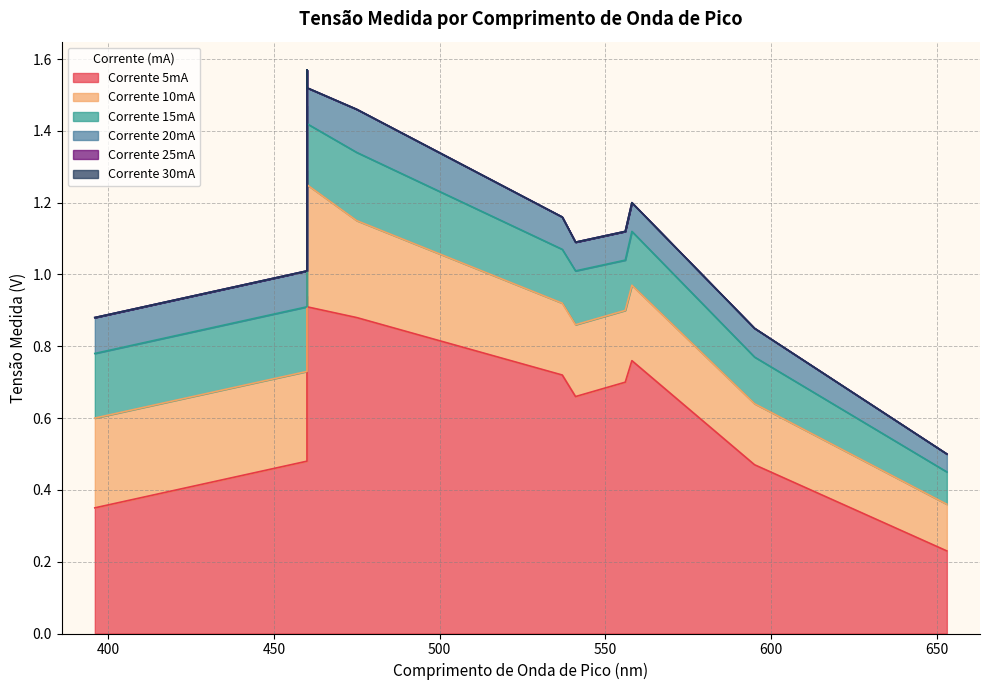

The value of Corrente 10mA at 541 is 0.3. True or false?

False